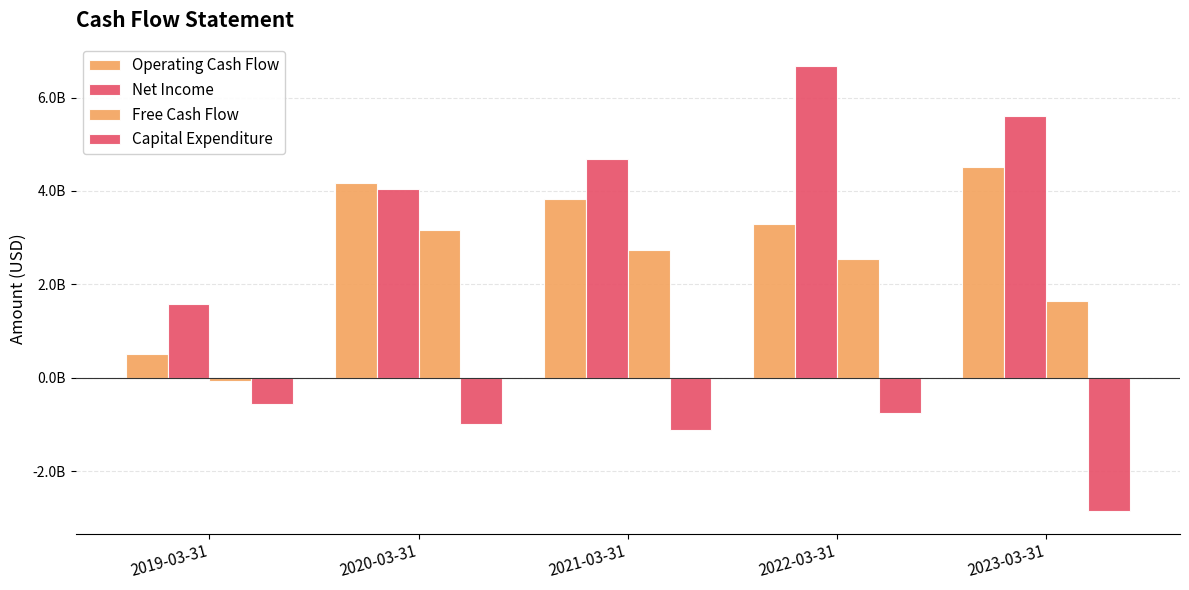

Does the chart contain stacked bars?

No